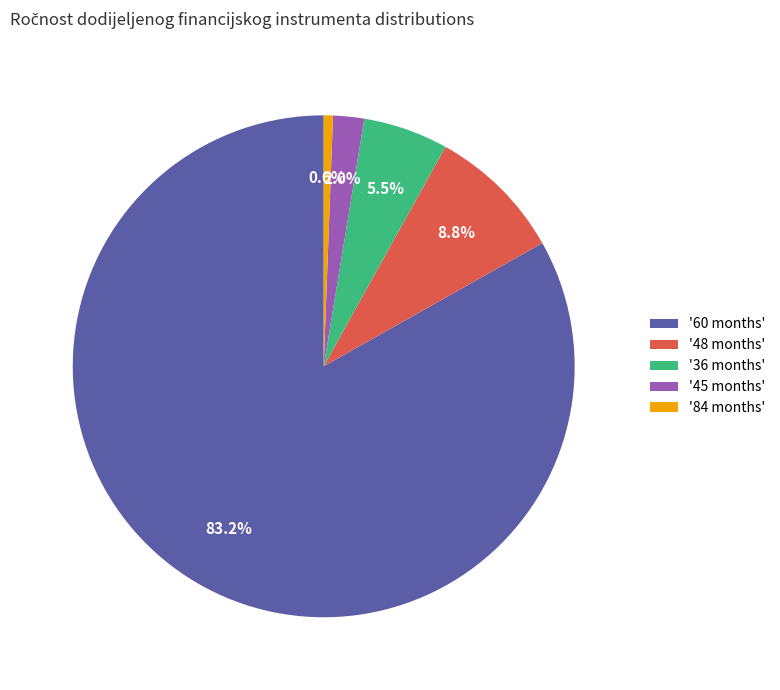

Do '45 months' and '36 months' together represent more than half of the pie?

No